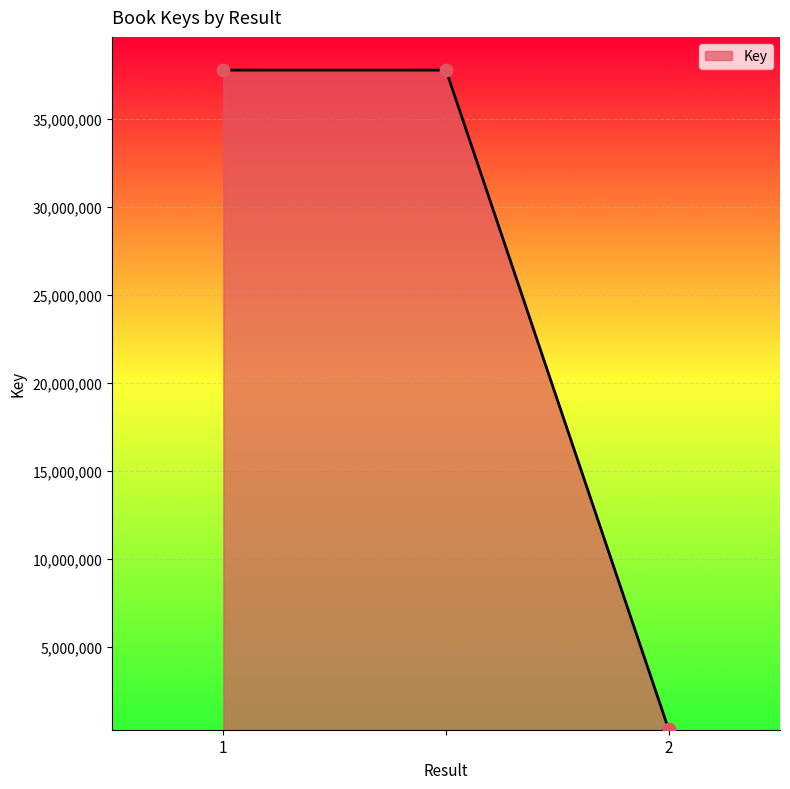

What is the difference between the maximum and minimum values?

37446986